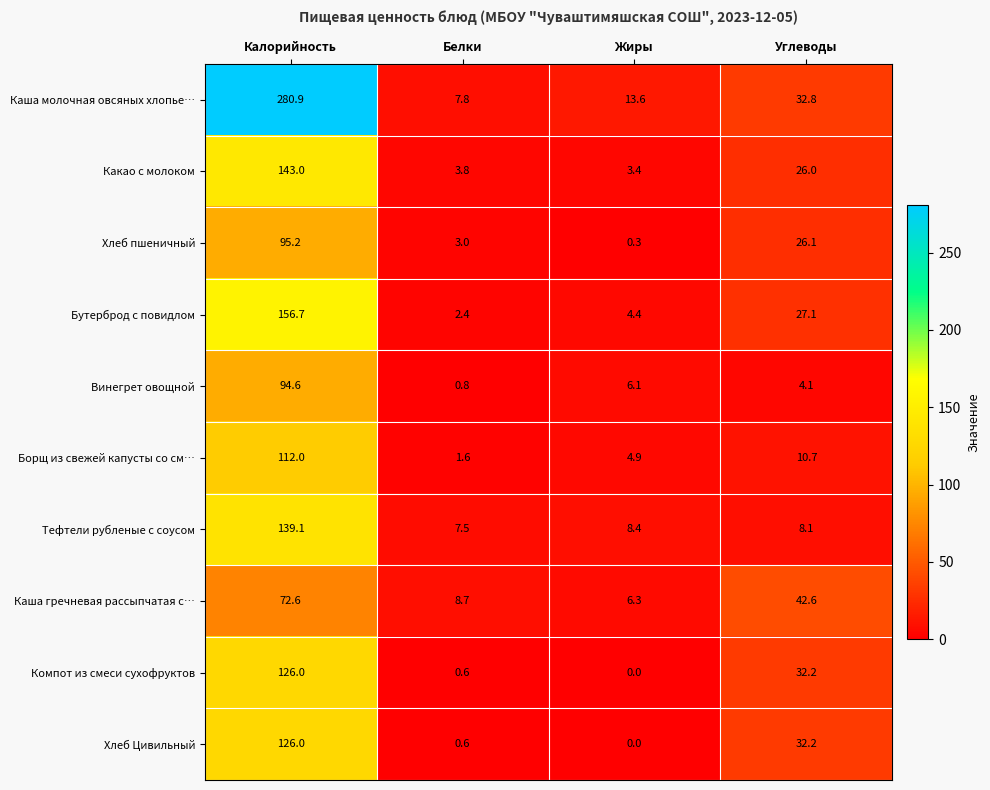

Which series has the largest total across all categories?

Каша молочная овсяных хлопье…